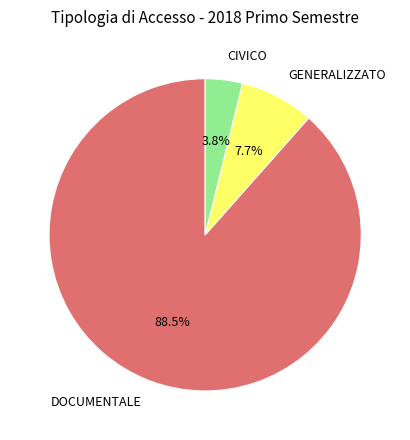

Count the number of slices in the pie.

3